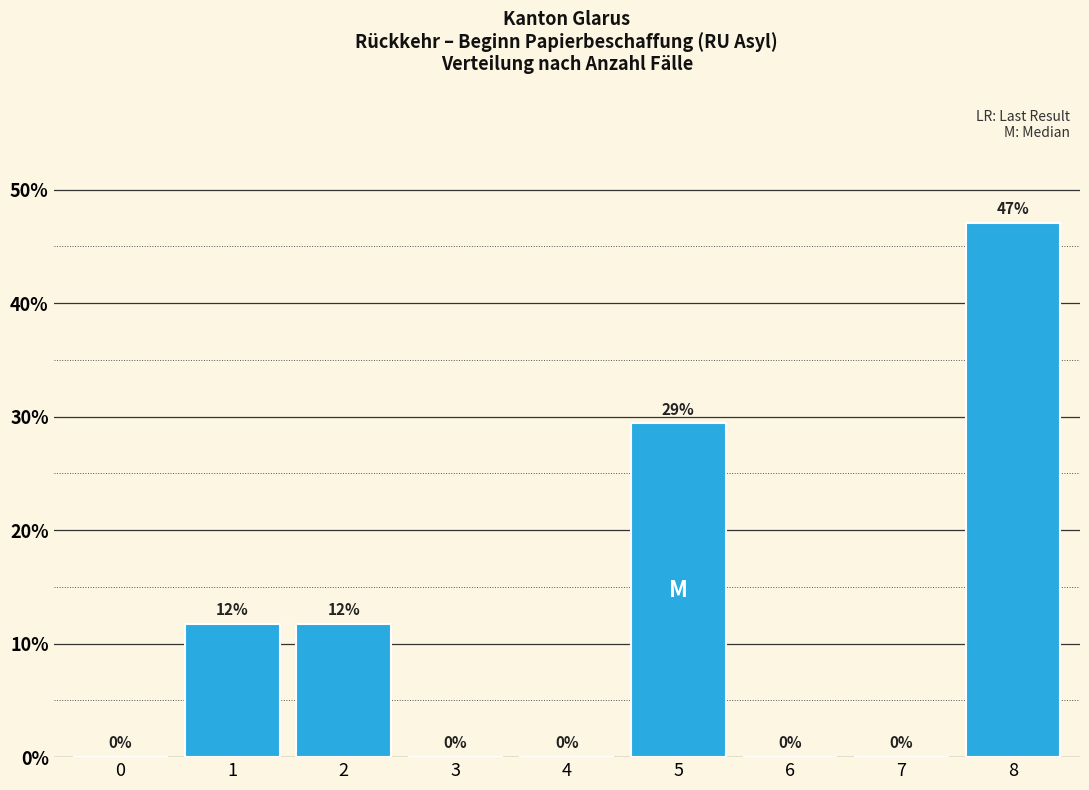

Over which range of the x-axis is the bar tallest?

7.5 to 8.5